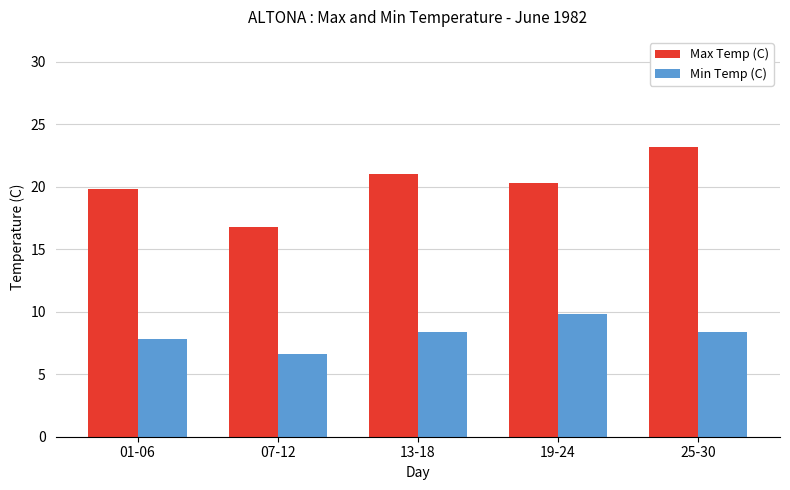

What is the difference between the second highest and minimum values in the Max Temp (C) series?

4.2